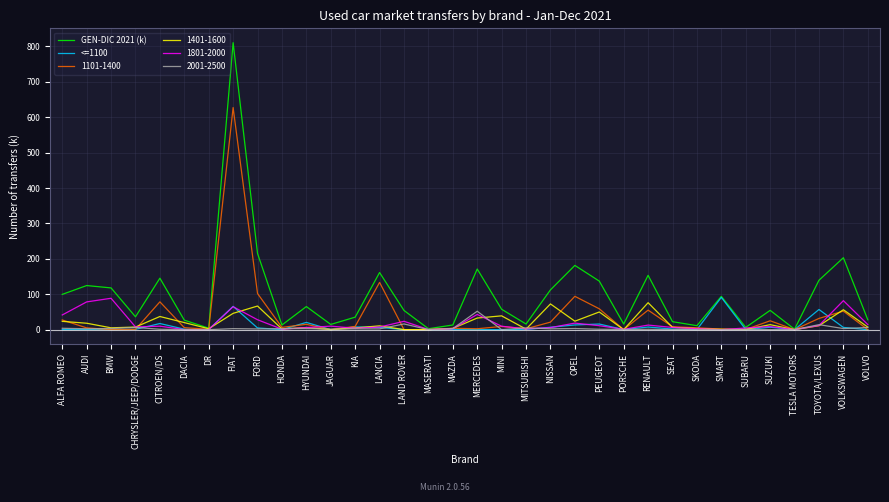

True or false: <=1100 has more than 0 interior local peaks.

True